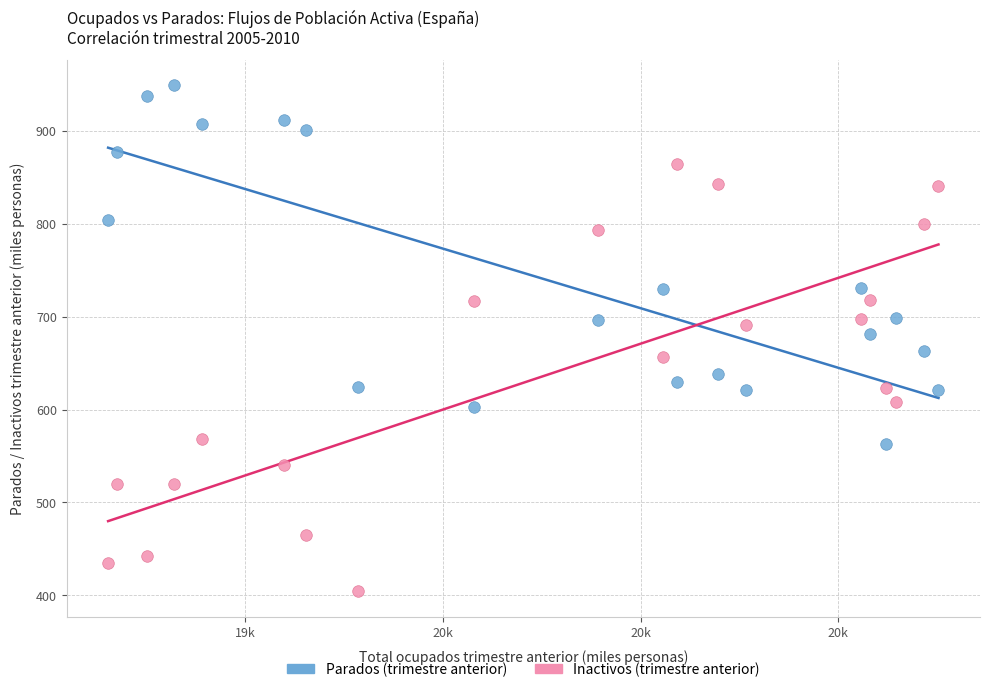

Which series contains the highest Y value?

Parados (trimestre anterior)